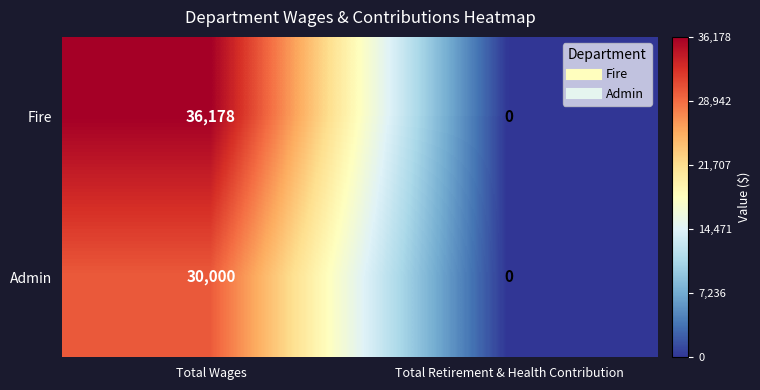

Rank the series by their maximum value, from lowest to highest.

Admin, Fire